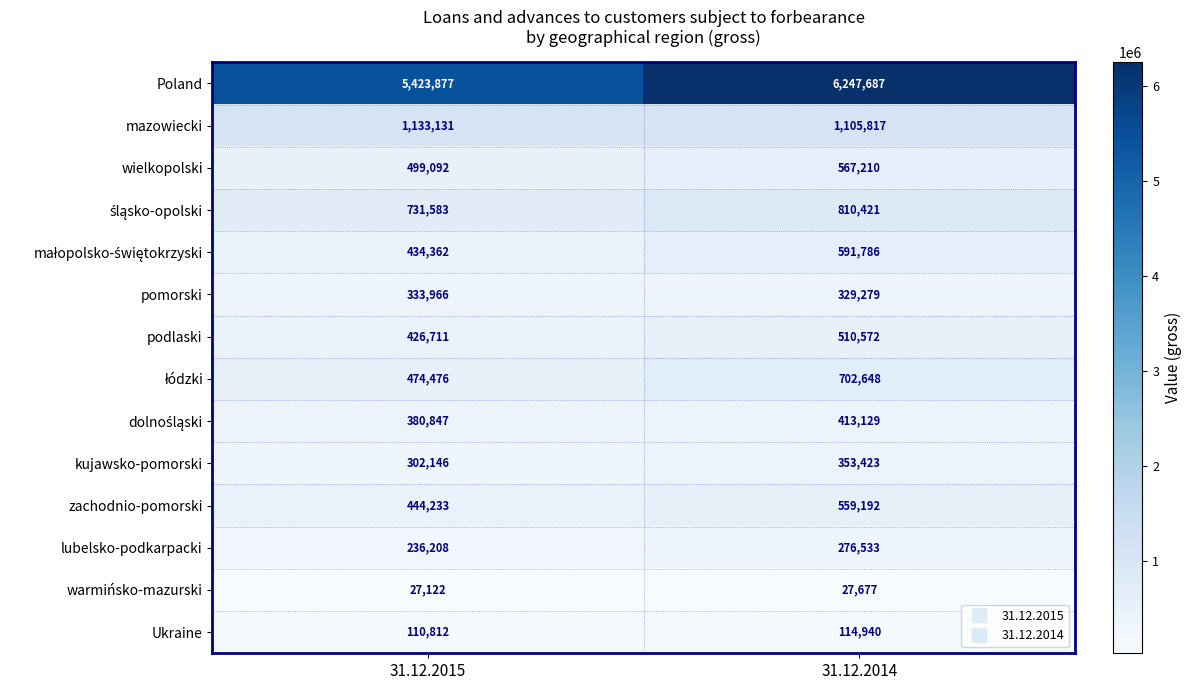

At which category is the sum across all series the highest?

31.12.2014